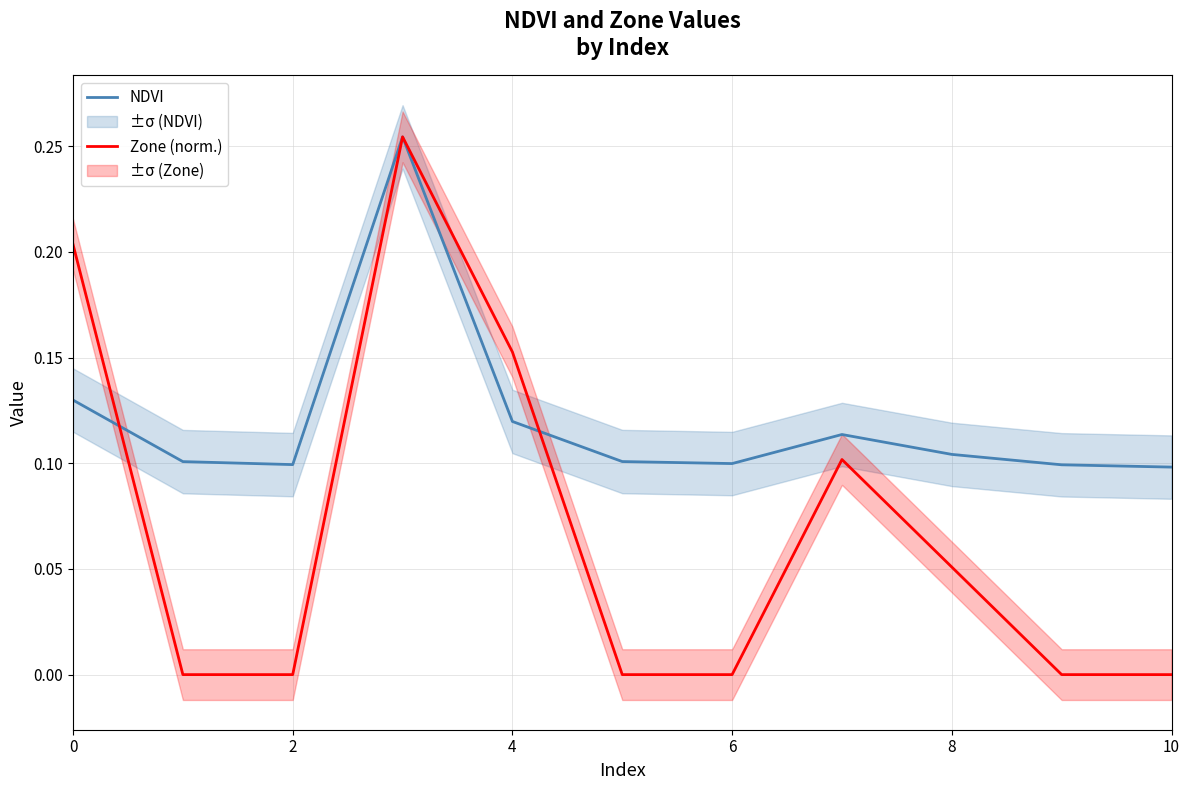

Is the value of Zone (norm.) at 4 greater than the value of NDVI at 6?

Yes